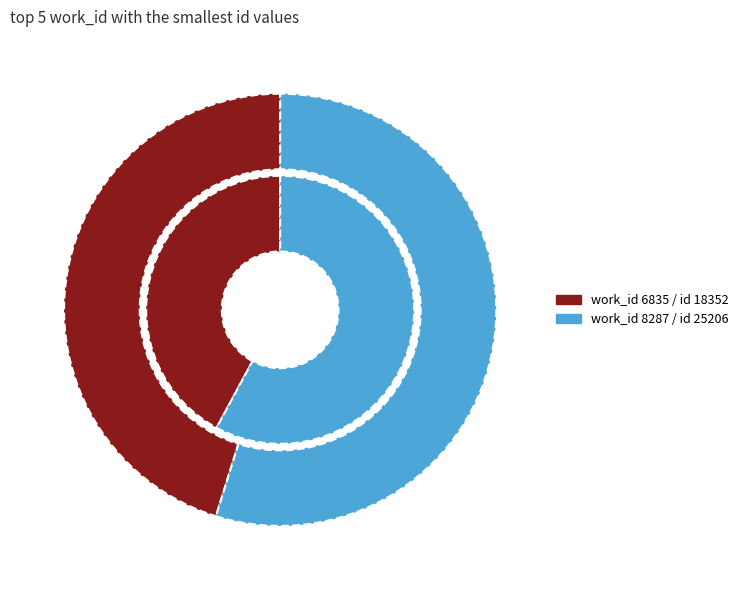

Count the number of slices in the pie.

2